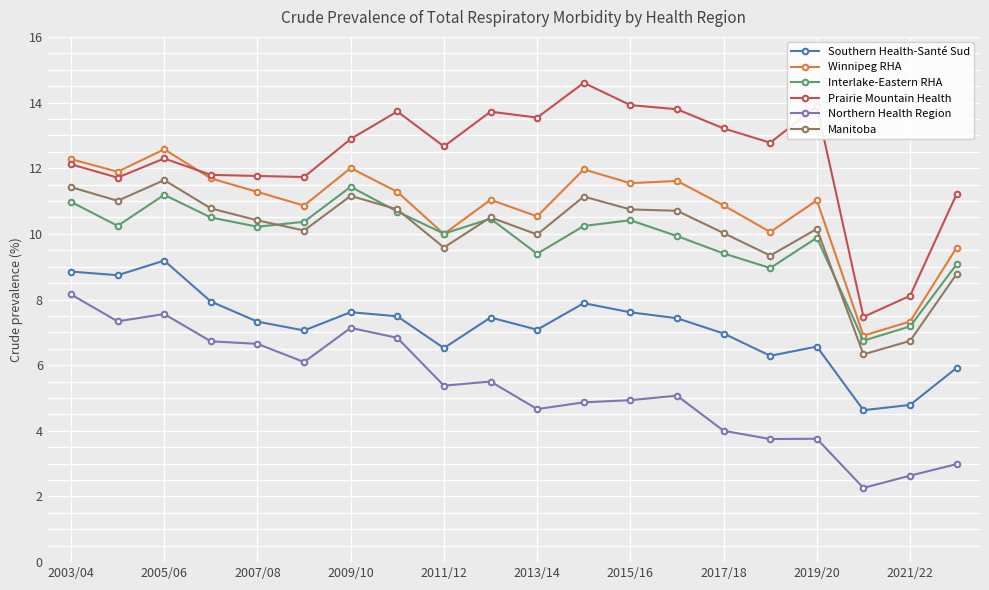

True or false: Winnipeg RHA and Manitoba intersect in this chart.

False